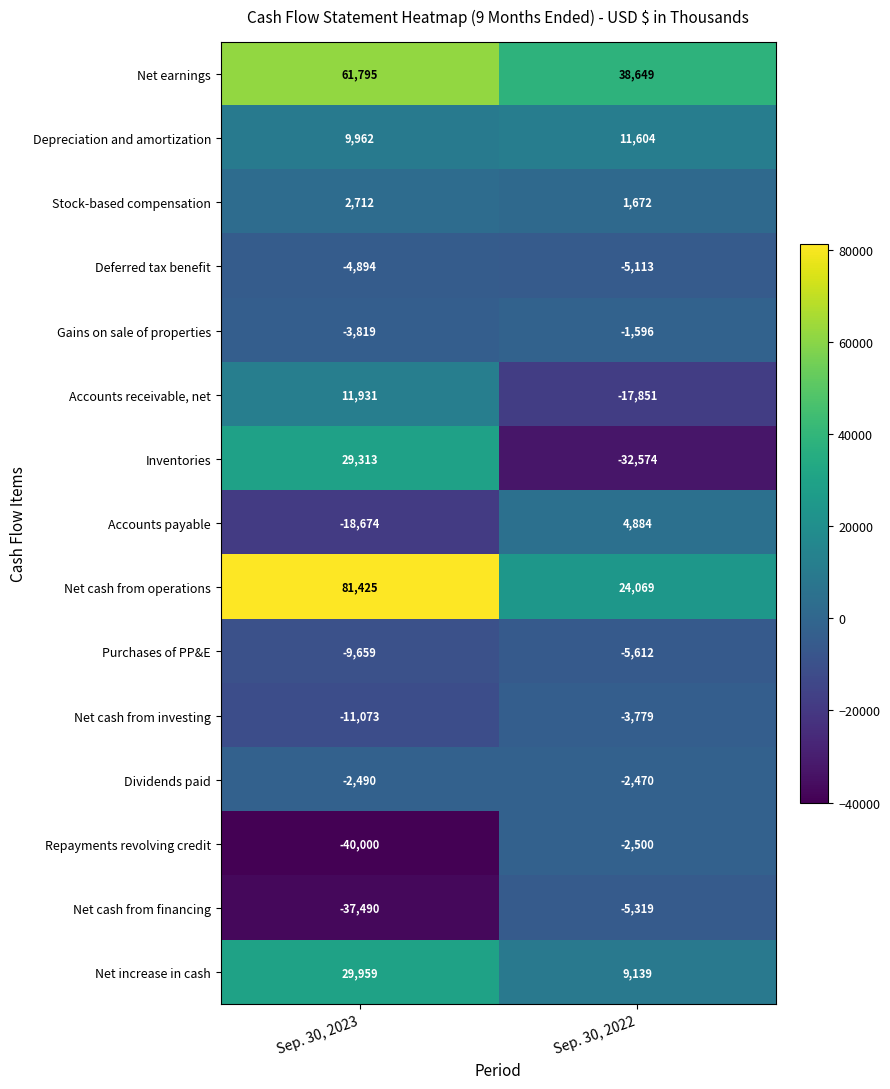

What is the spread (max minus min) of values at Sep. 30, 2022?

71223